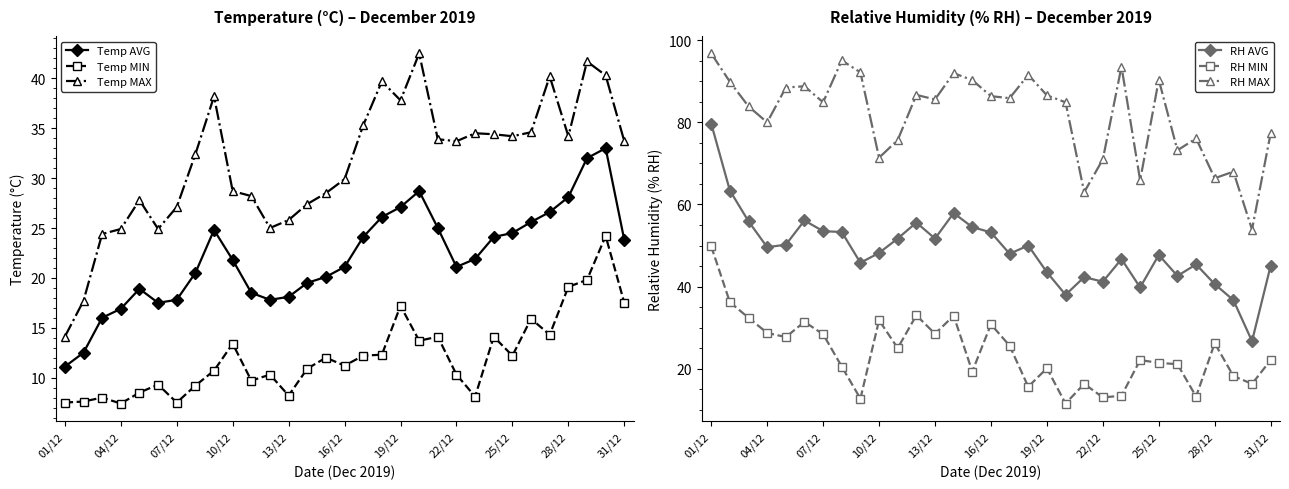

True or false: Temp MIN and Temp MAX intersect in this chart.

False